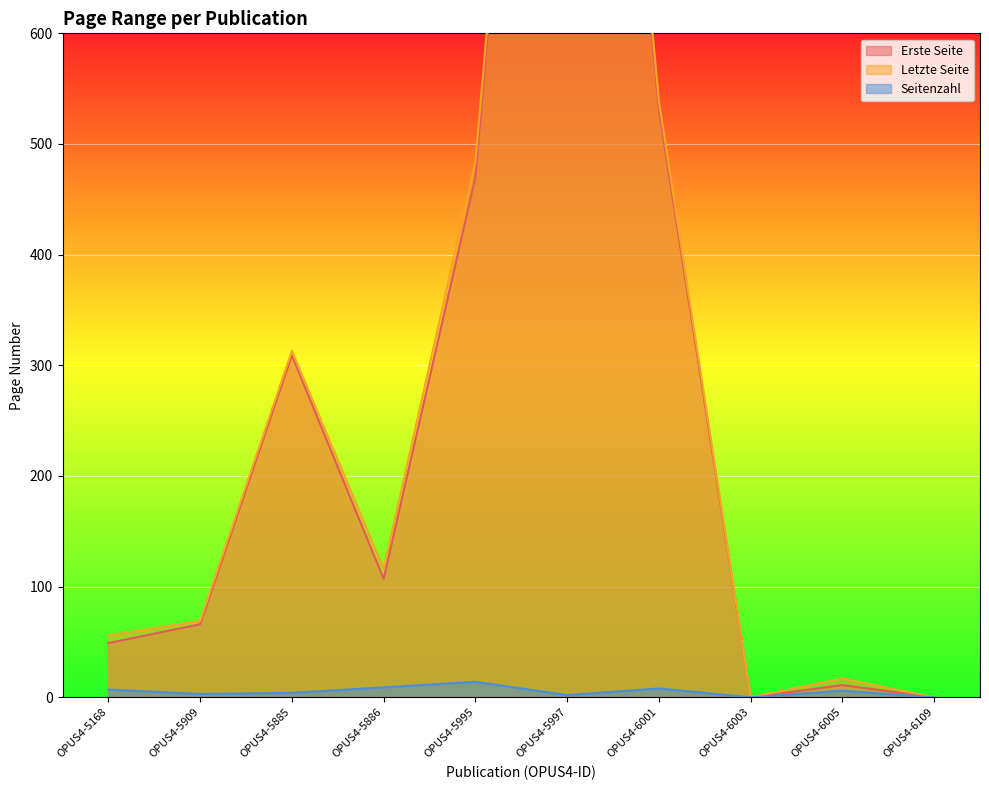

True or false: Letzte Seite and Seitenzahl intersect in this chart.

False